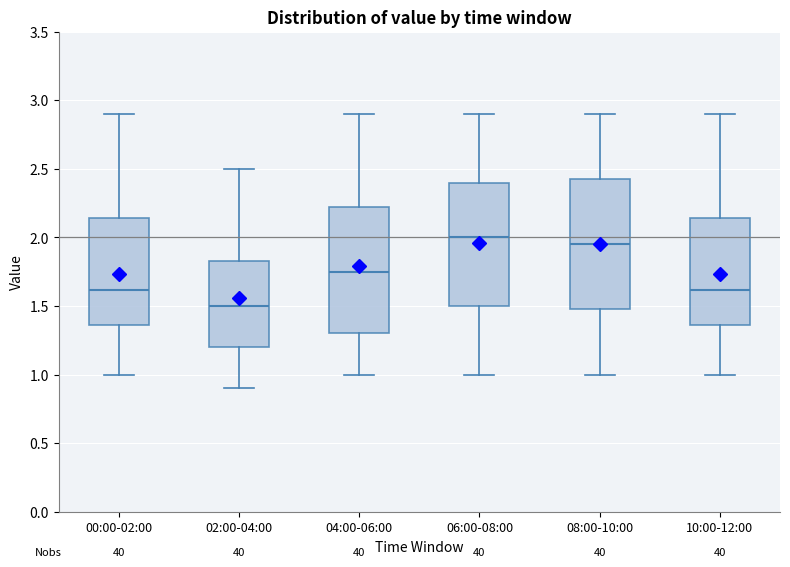

Reading left to right, transcribe this box plot: for each box, give where its median line is, the range the box spans, and where its two whiskers end, as read against the y-axis. The values are not printed on the chart, so give them approximately, as read against the axis.

00:00-02:00: median 1.60, box 1.35 to 2.15, whiskers 1.00 to 2.90
02:00-04:00: median 1.50, box 1.20 to 1.85, whiskers 0.90 to 2.50
04:00-06:00: median 1.75, box 1.30 to 2.25, whiskers 1.00 to 2.90
06:00-08:00: median 2.00, box 1.50 to 2.40, whiskers 1.00 to 2.90
08:00-10:00: median 1.95, box 1.50 to 2.45, whiskers 1.00 to 2.90
10:00-12:00: median 1.60, box 1.35 to 2.15, whiskers 1.00 to 2.90